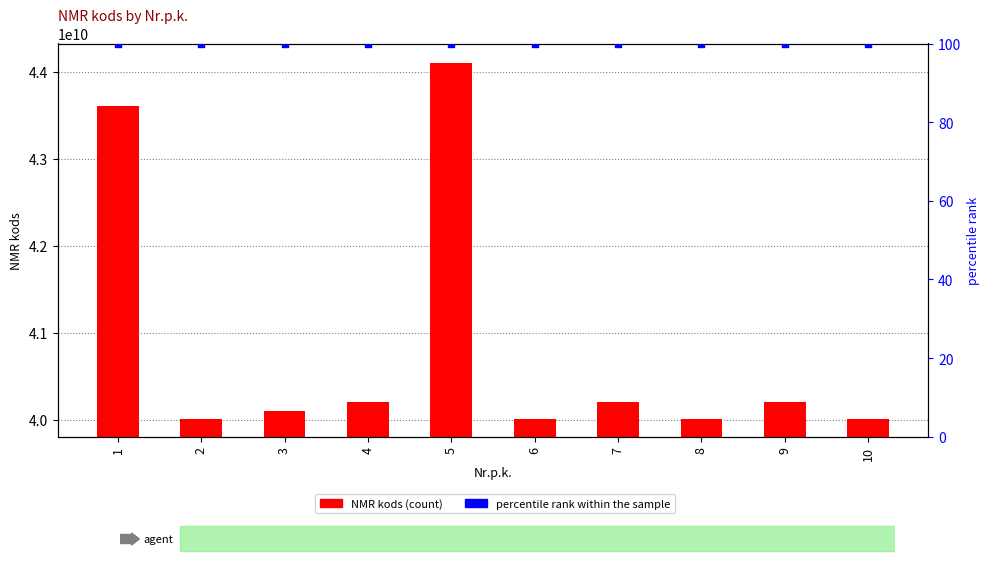

What are all the series names shown in the legend?

NMR kods, percentile rank within the sample